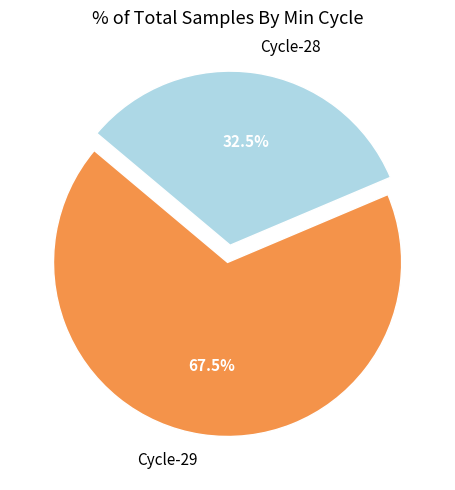

Rank the categories by value from highest to lowest.

Cycle-29, Cycle-28